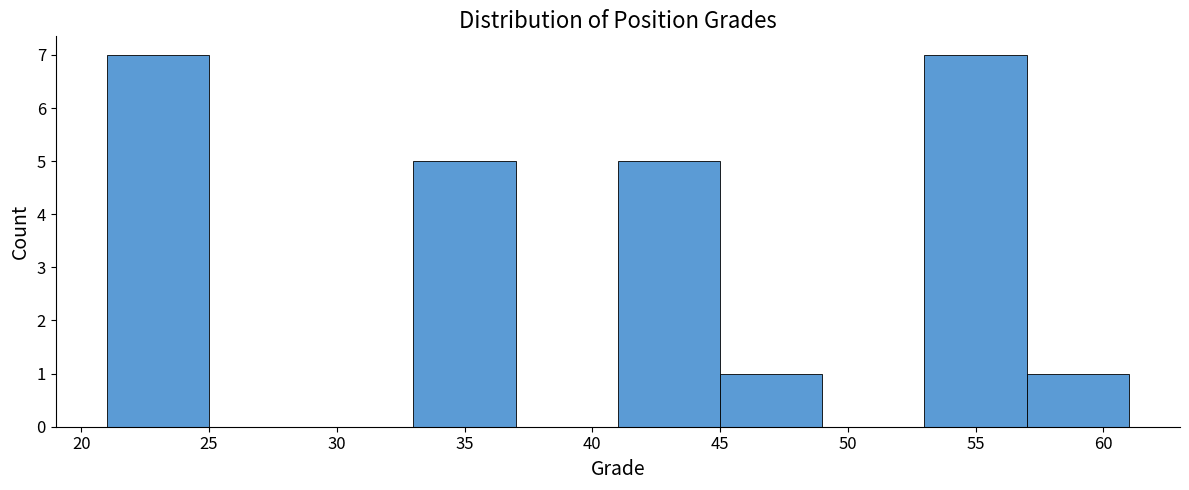

Reading left to right, transcribe this chart: for each bar, give the range it covers on the x-axis and its height. The values are not printed on the chart, so give them approximately, as read against the axis.

21 to 25: 7
25 to 29: 0
29 to 33: 0
33 to 37: 5
37 to 41: 0
41 to 45: 5
45 to 49: 1
49 to 53: 0
53 to 57: 7
57 to 61: 1